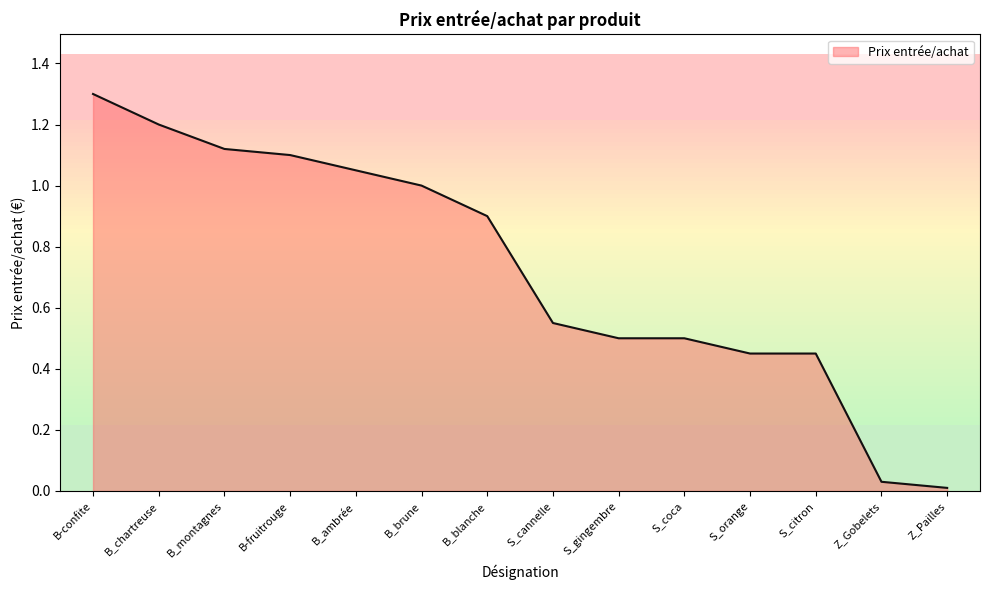

What position from the right is B-fruitrouge?

11